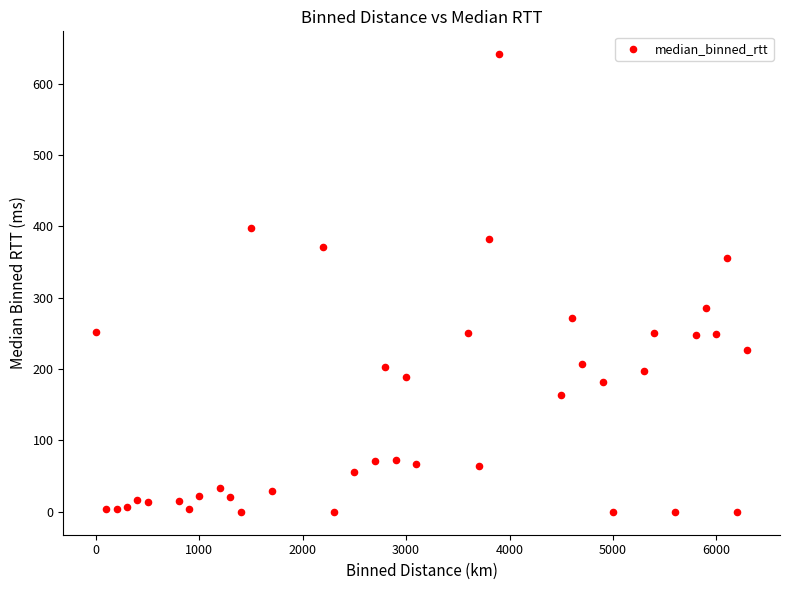

What is the range of Y values (max minus min)?

641.1